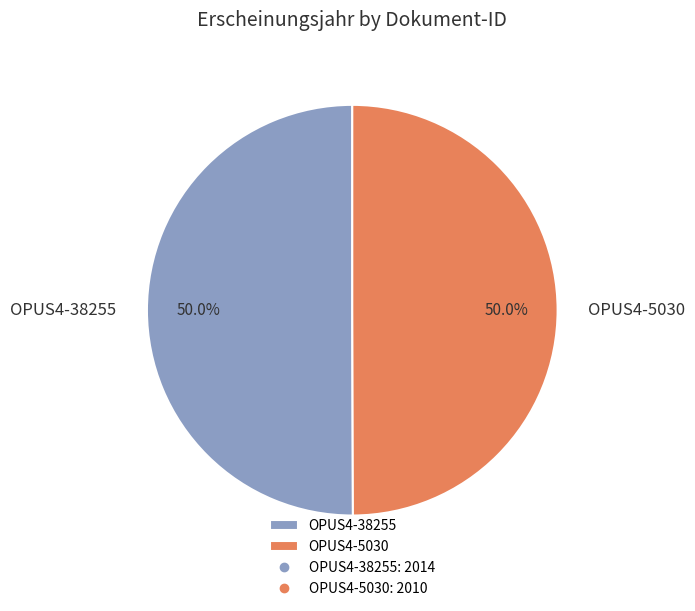

What is the ratio of the value at OPUS4-38255 to the value at OPUS4-5030?

1.0